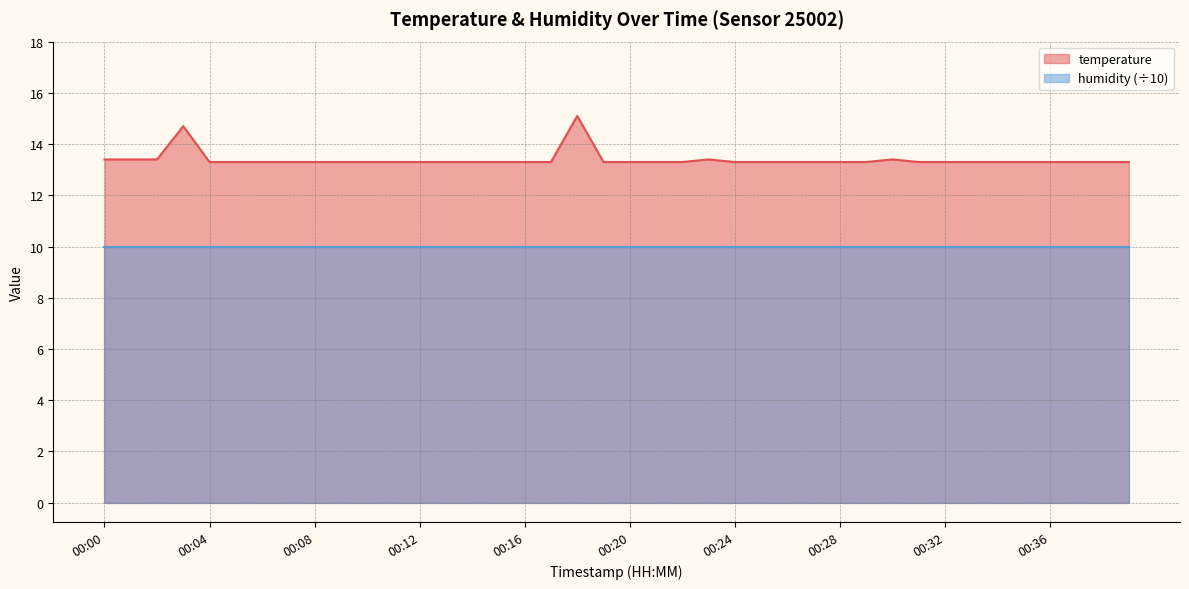

How many categories are shown in the chart?

40